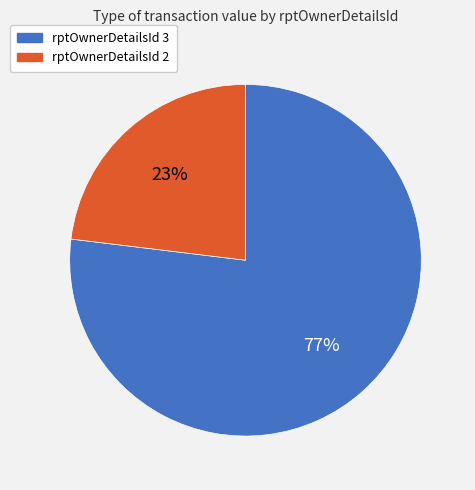

Is there any slice that represents more than half of the pie?

Yes